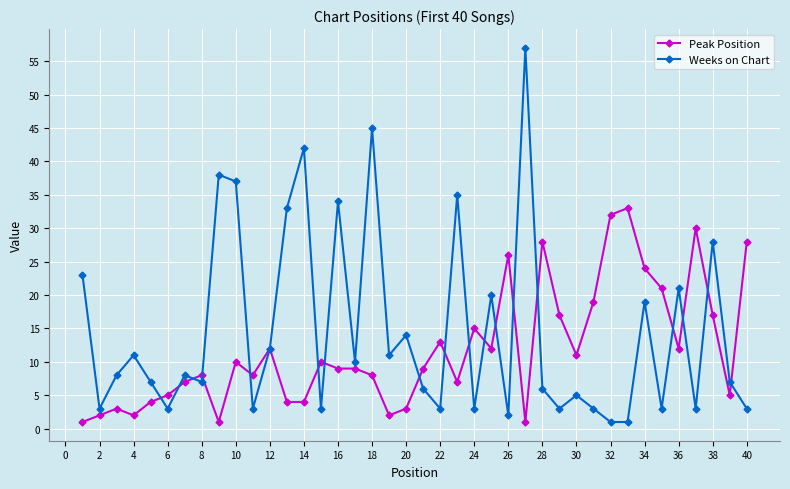

How many categories are shown in the chart?

40